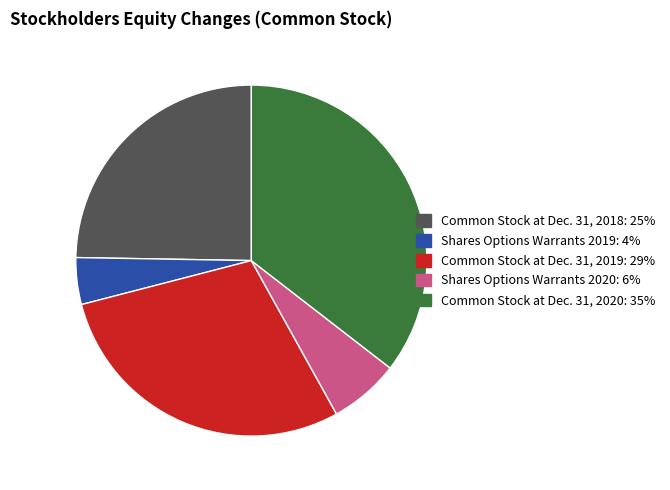

Rank the categories by value from highest to lowest.

Common Stock at Dec. 31, 2020, Common Stock at Dec. 31, 2019, Common Stock at Dec. 31, 2018, Shares Options Warrants 2020, Shares Options Warrants 2019